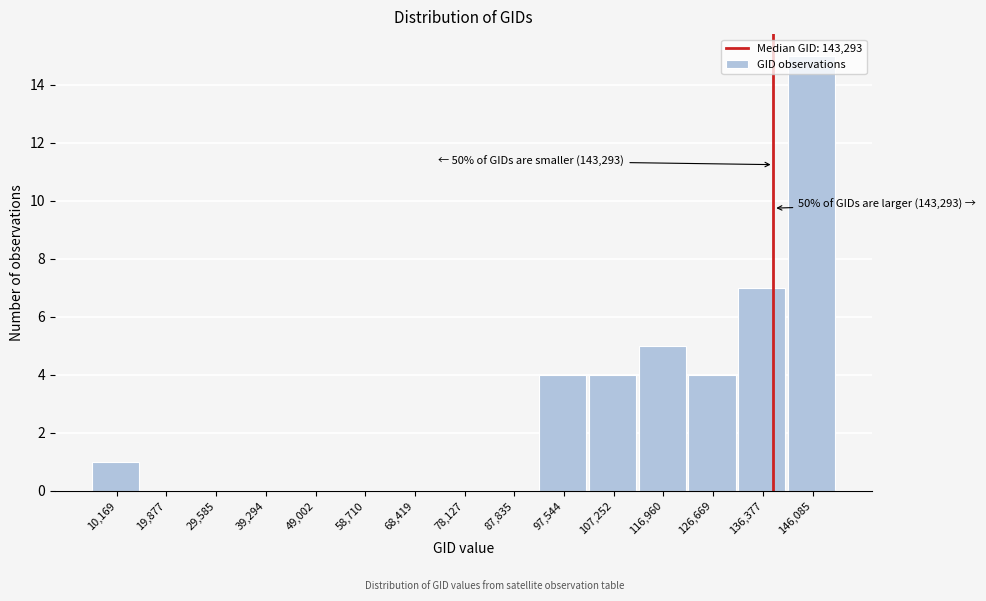

The chart shows a value of 4 at 136,377. True or false?

False